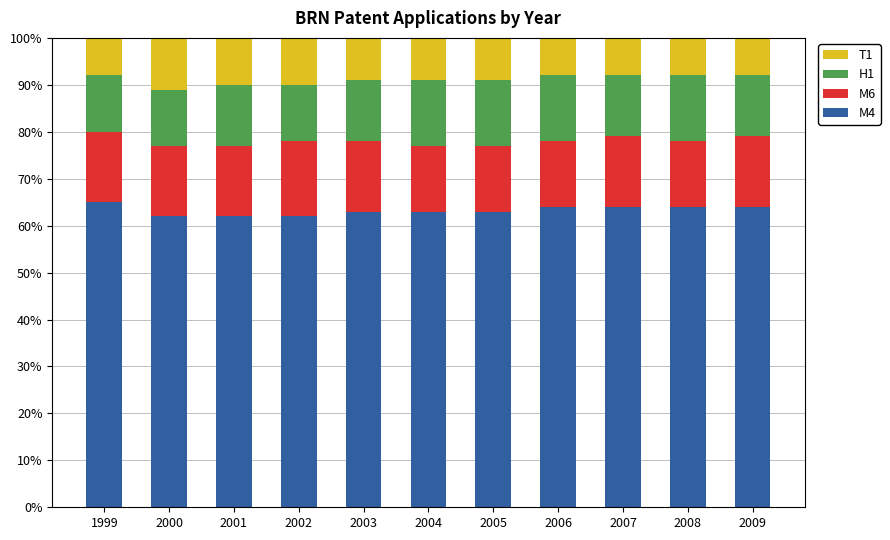

Count the number of data series in this chart.

4